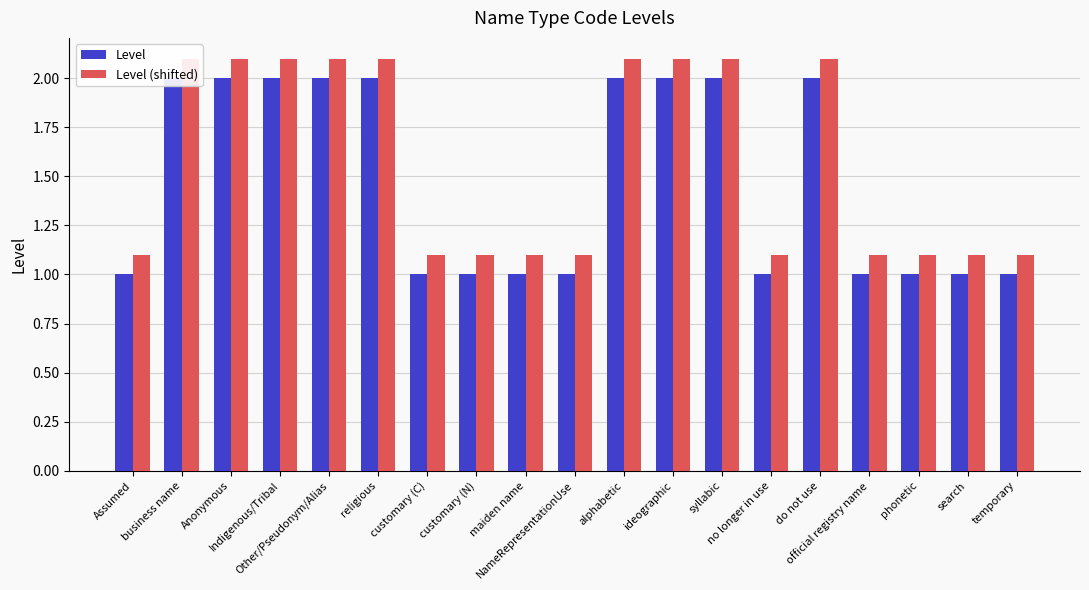

At which label does Level (shifted) reach its minimum?

Assumed